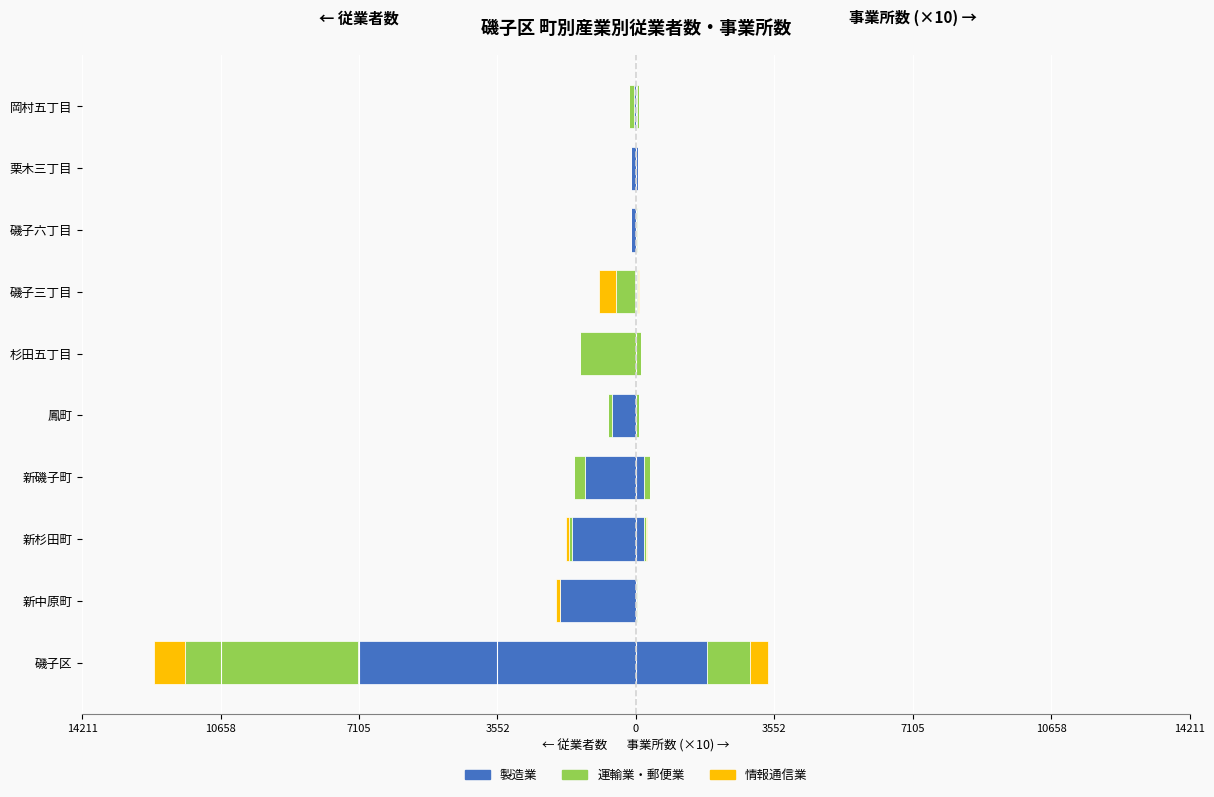

Between 鳳町 and 磯子六丁目, which series saw the biggest shift?

製造業_従業者数